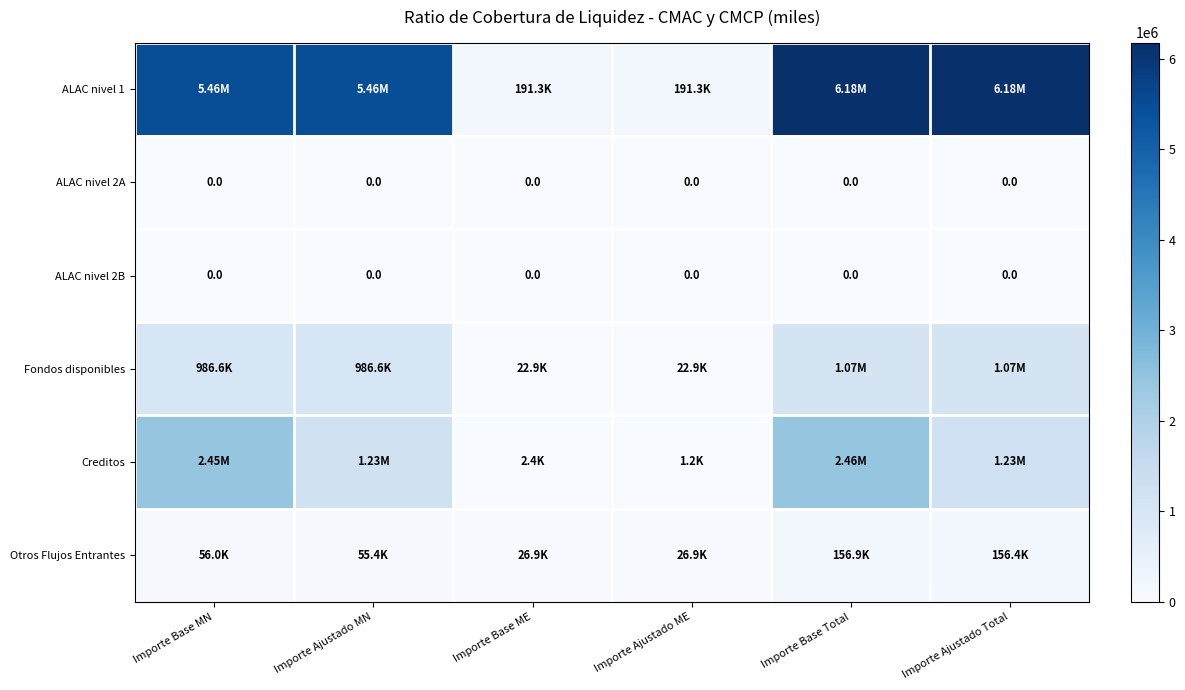

Between Importe Base ME and Importe Ajustado Total, which series saw the biggest shift?

ALAC nivel 1